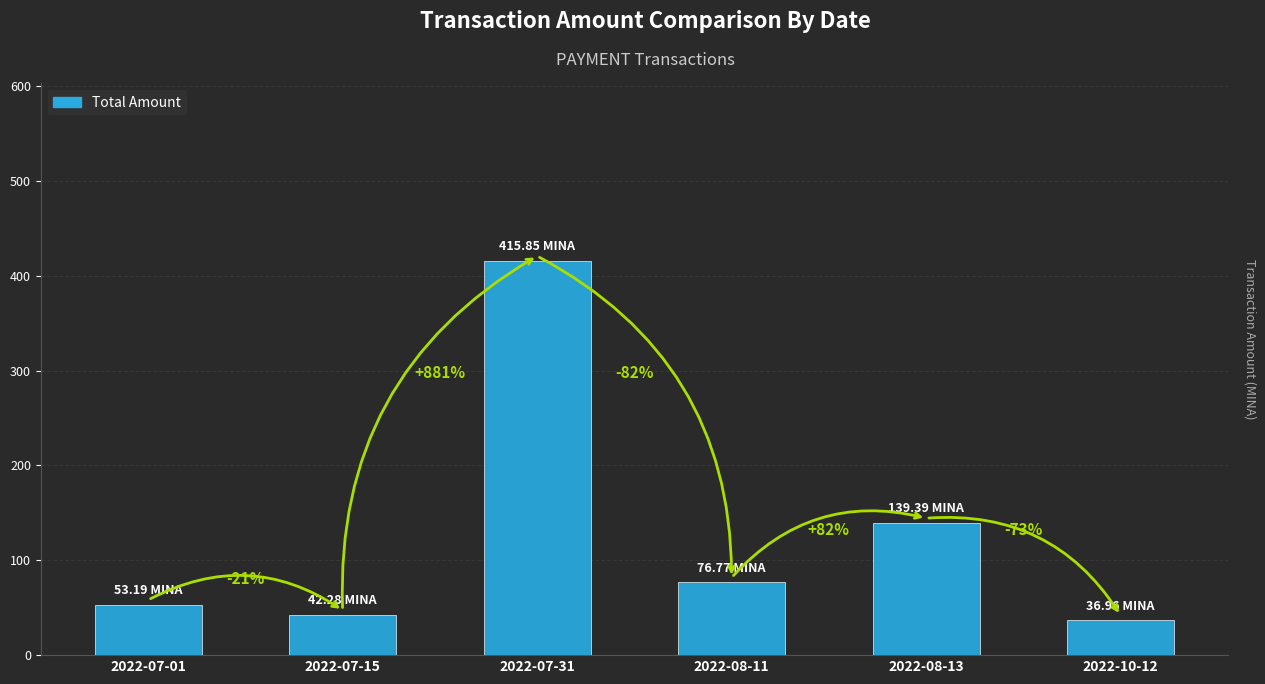

What is the label of the 2nd bar from the right?

2022-08-13